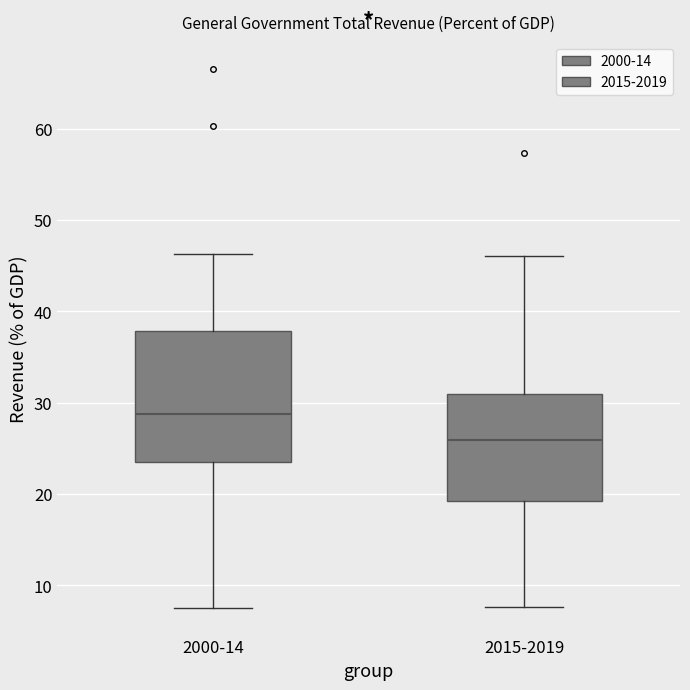

Reading left to right, read every box against the y-axis: the position of its median line, the range the box covers, and the ends of its whiskers. The values are not printed on the chart, so give them approximately, as read against the axis.

2000-14: median 29, box 24 to 38, whiskers 8 to 46
2015-2019: median 26, box 19 to 31, whiskers 8 to 46